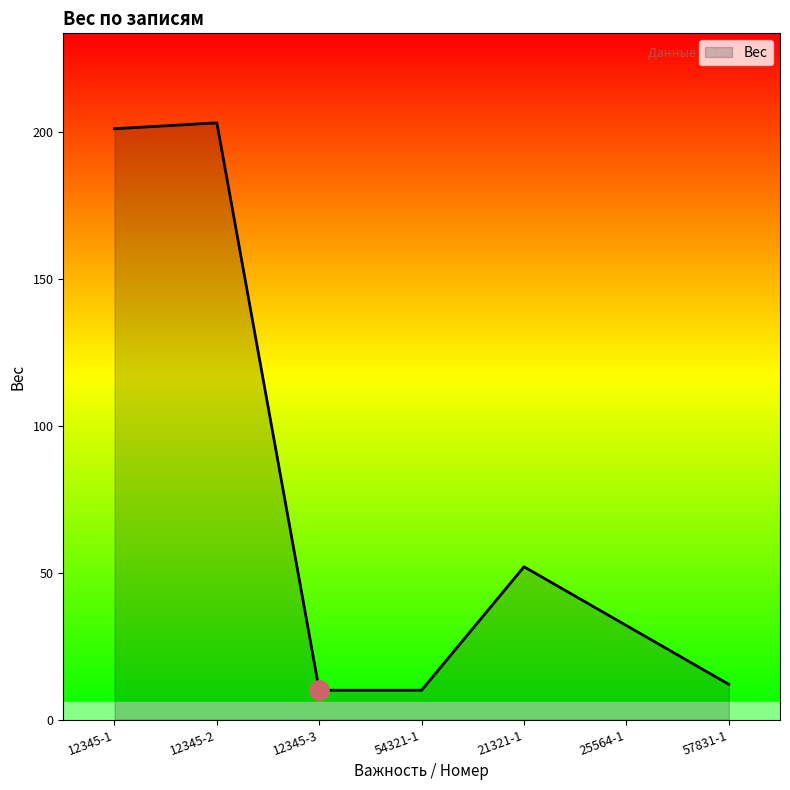

True or false: the data has more than 2 interior local peaks.

False